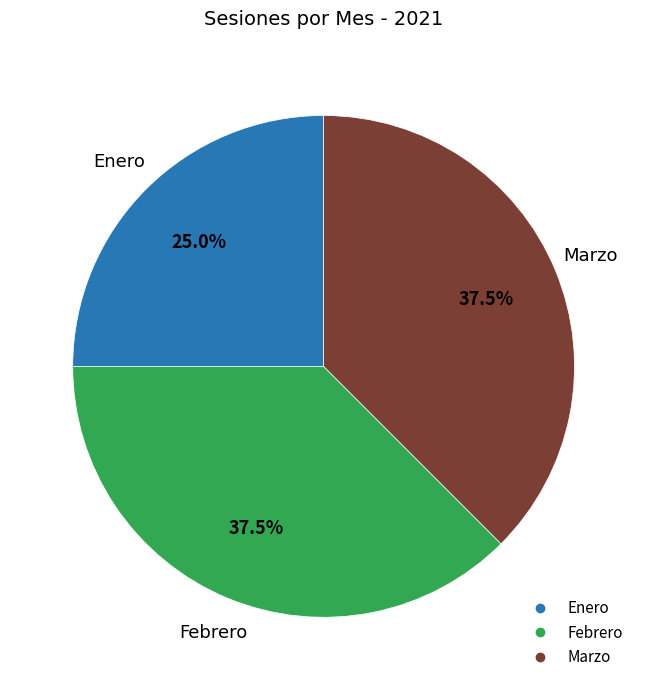

Is there any slice that represents more than half of the pie?

No